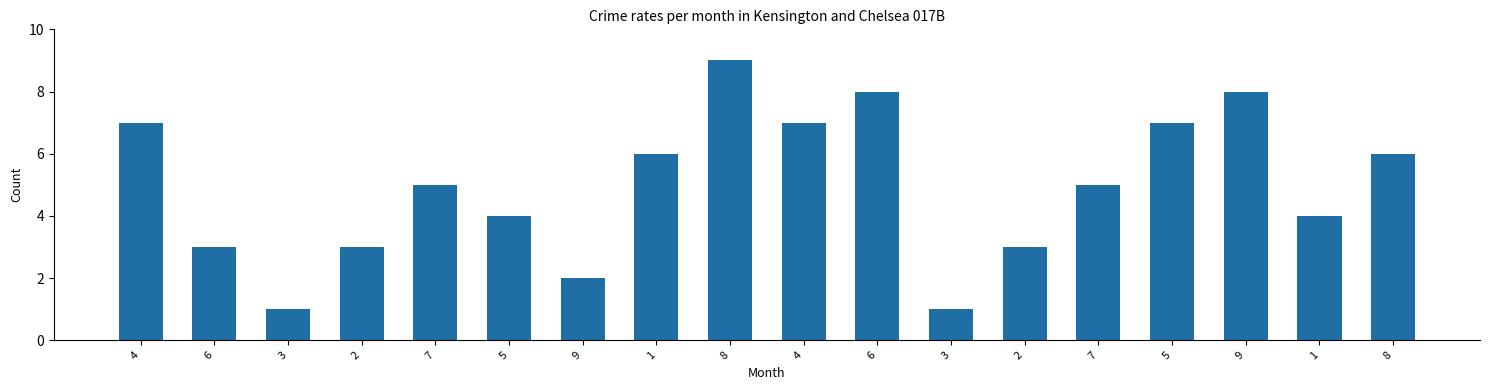

Which category has the lowest value across all series?

3